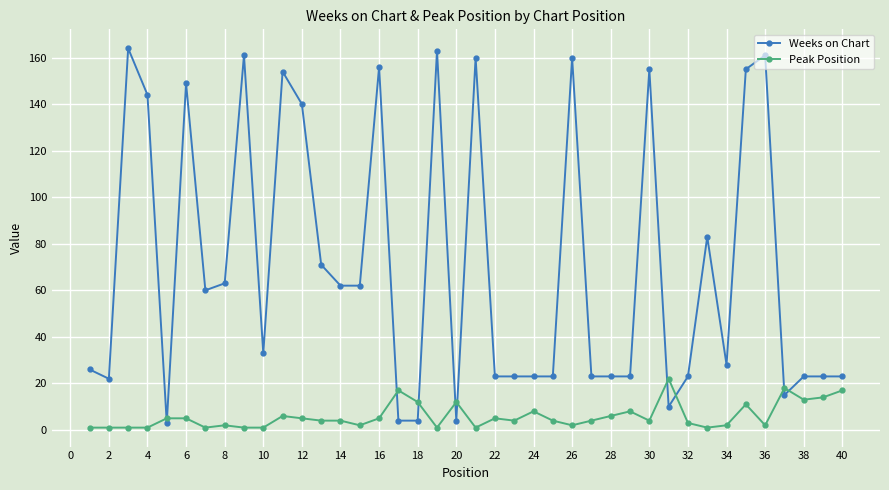

What is the average value of the Weeks on Chart series?

71